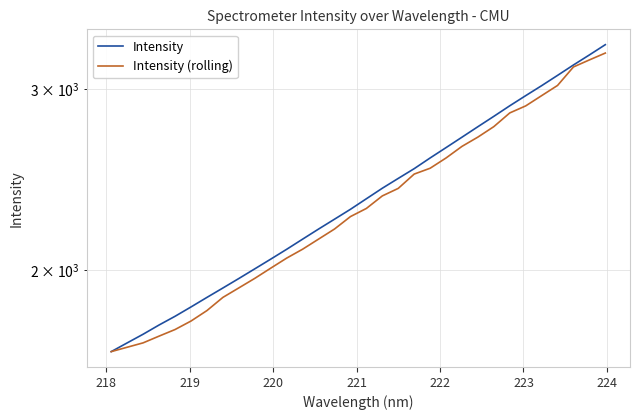

Is the value of Intensity (rolling) at 22 greater than the value of Intensity at 22?

No